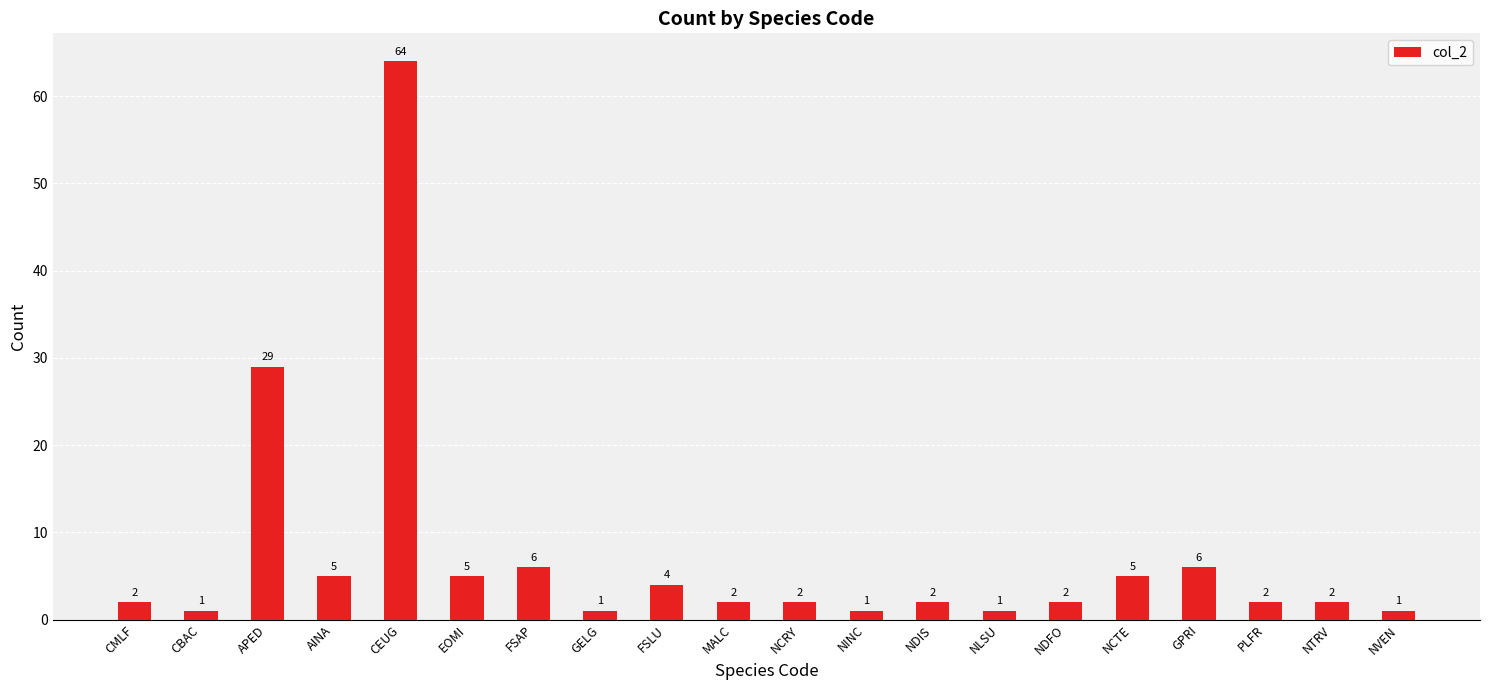

Is it true that the value at CBAC is 1?

True